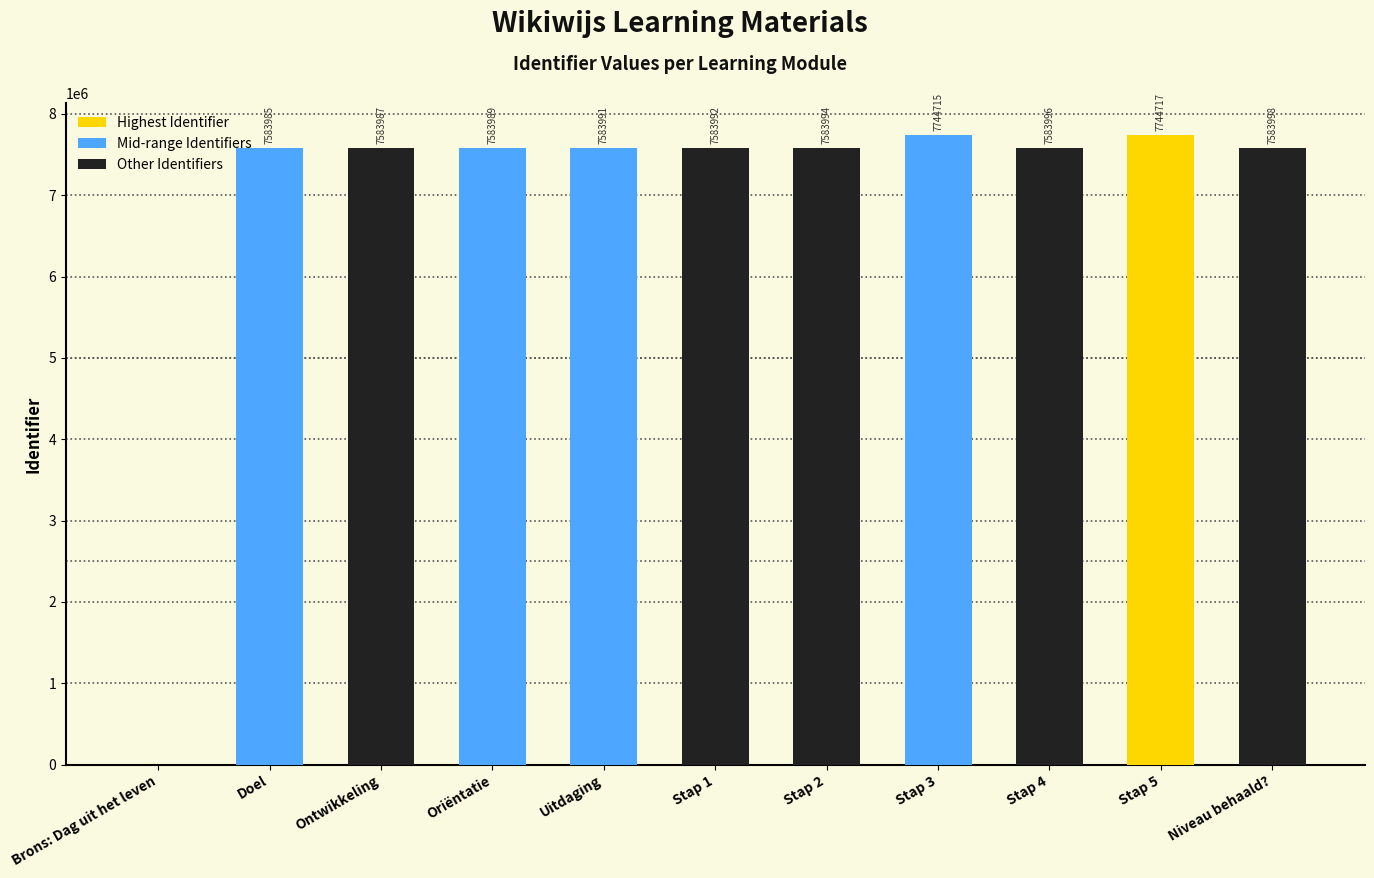

Where is the data nearest to the value 3872358?

Doel